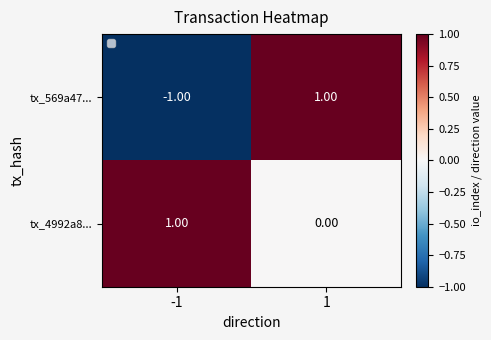

What is the difference between the highest and lowest values at 1?

1